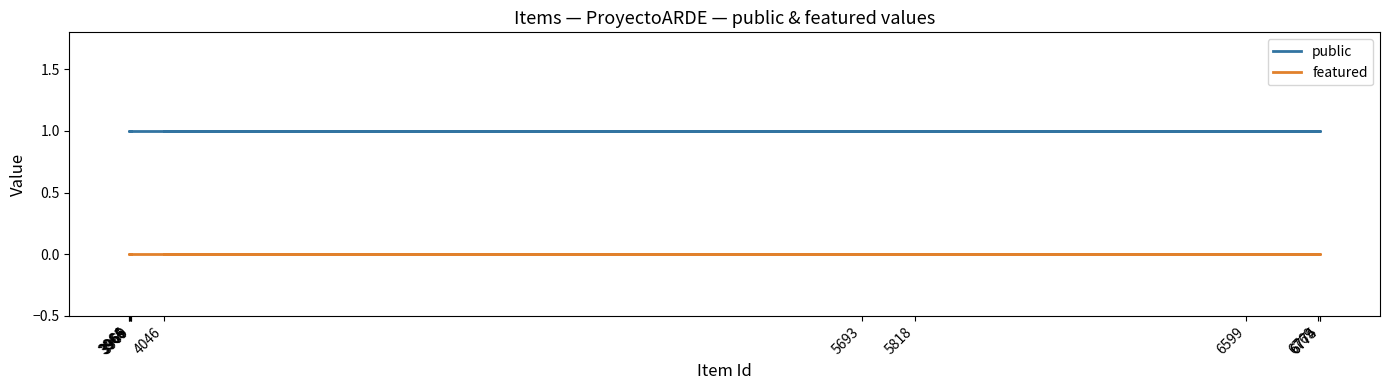

How many distinct data groups are displayed?

2